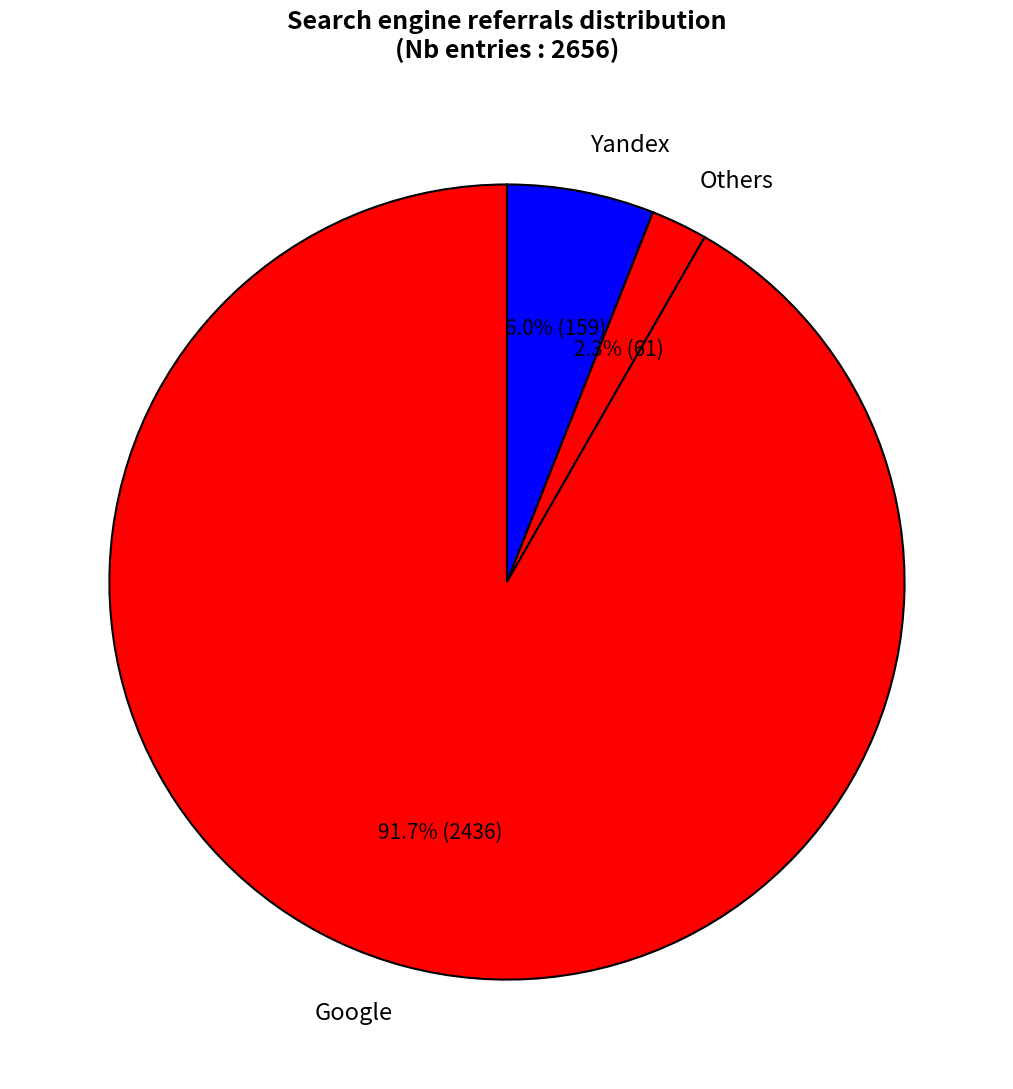

What is the smallest slice in the pie chart?

Others